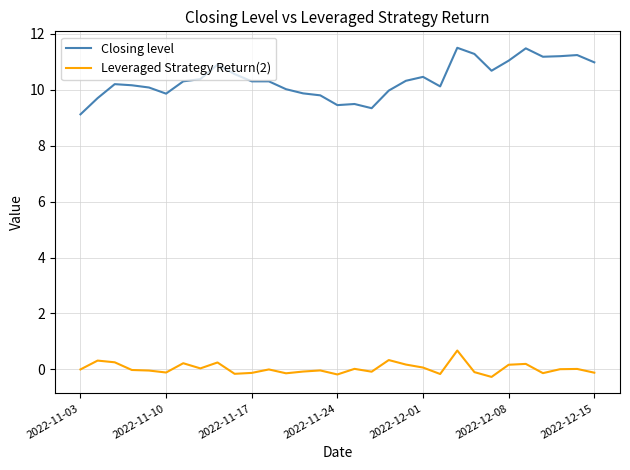

What is the highest value of the Leveraged Strategy Return(2) series?

0.7